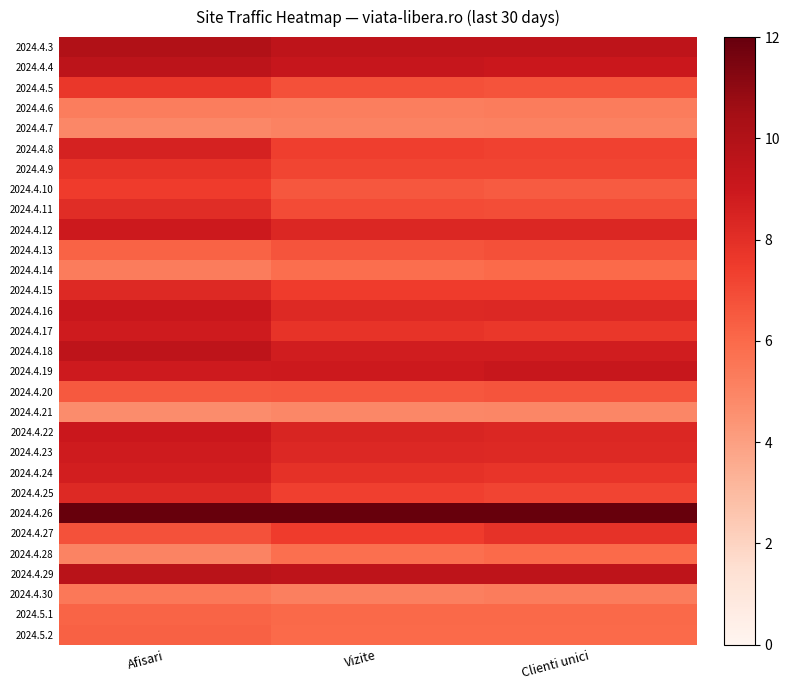

Count the number of categories in the chart.

3